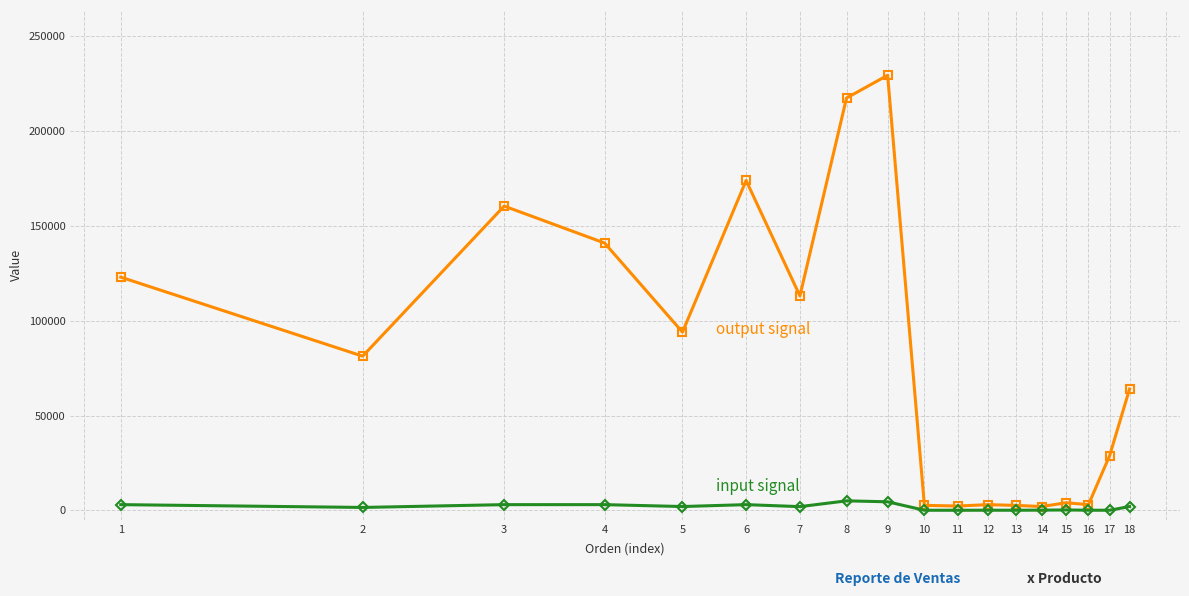

What is the maximum value shown in the chart?

229500